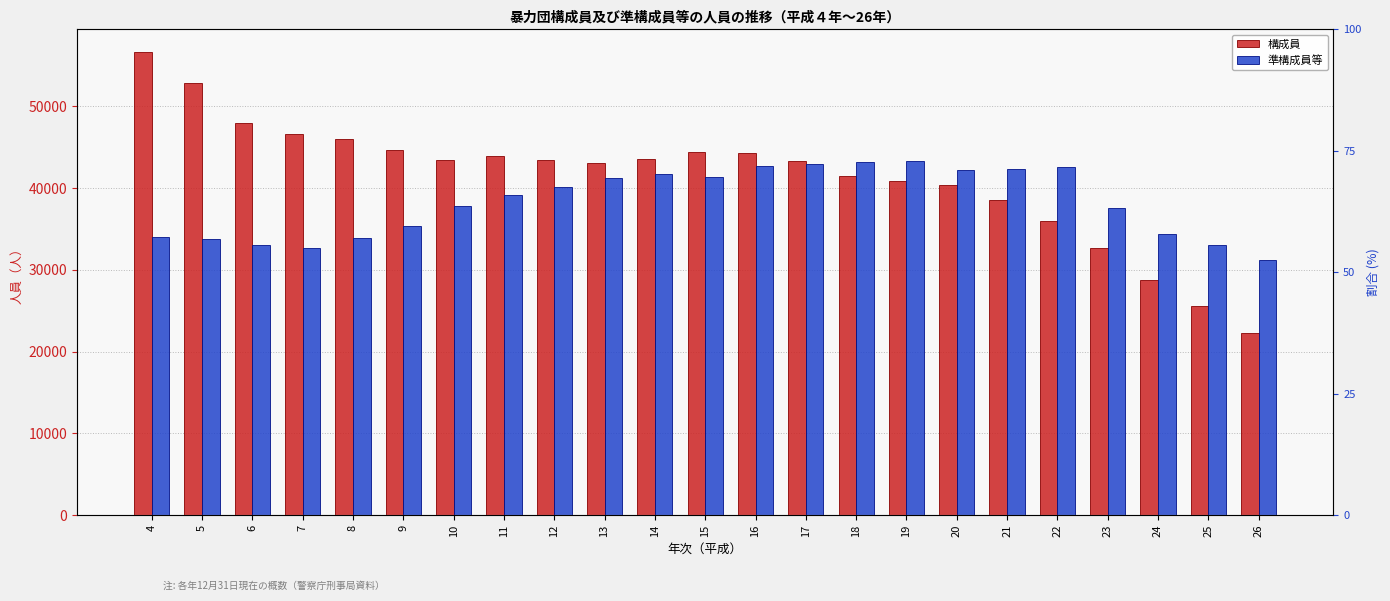

What is the minimum value shown in the chart?

22300